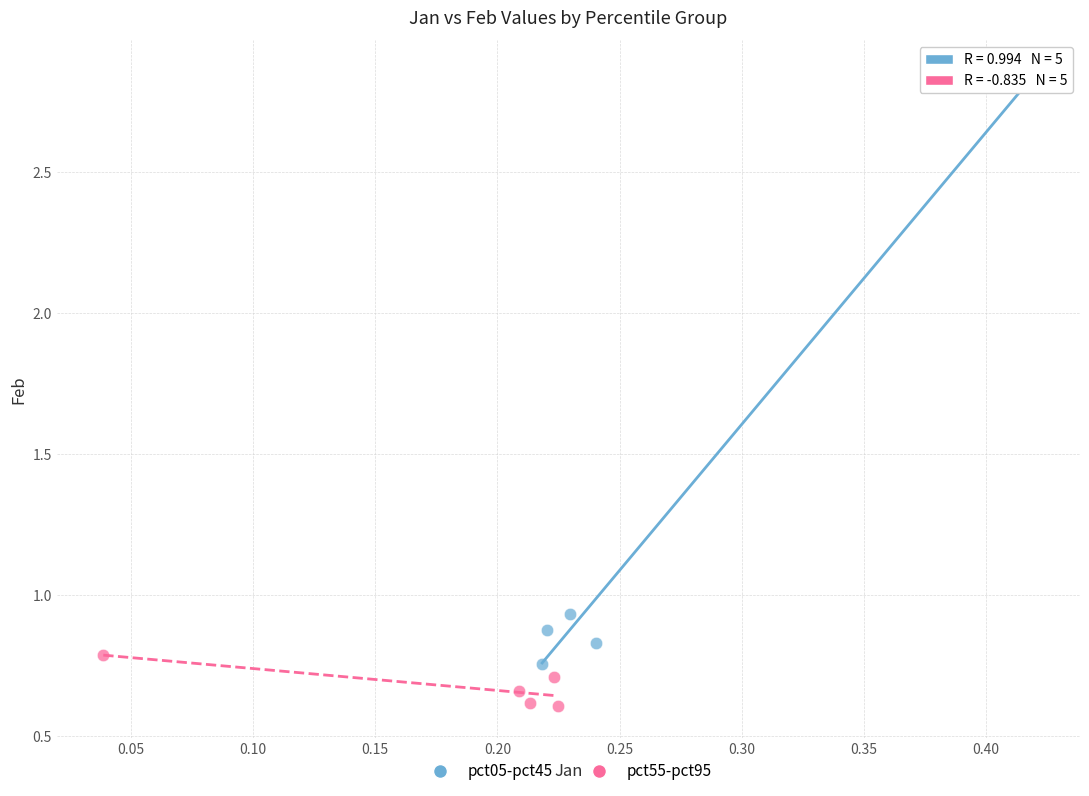

What are all the series names shown in the legend?

pct05-pct45, pct55-pct95